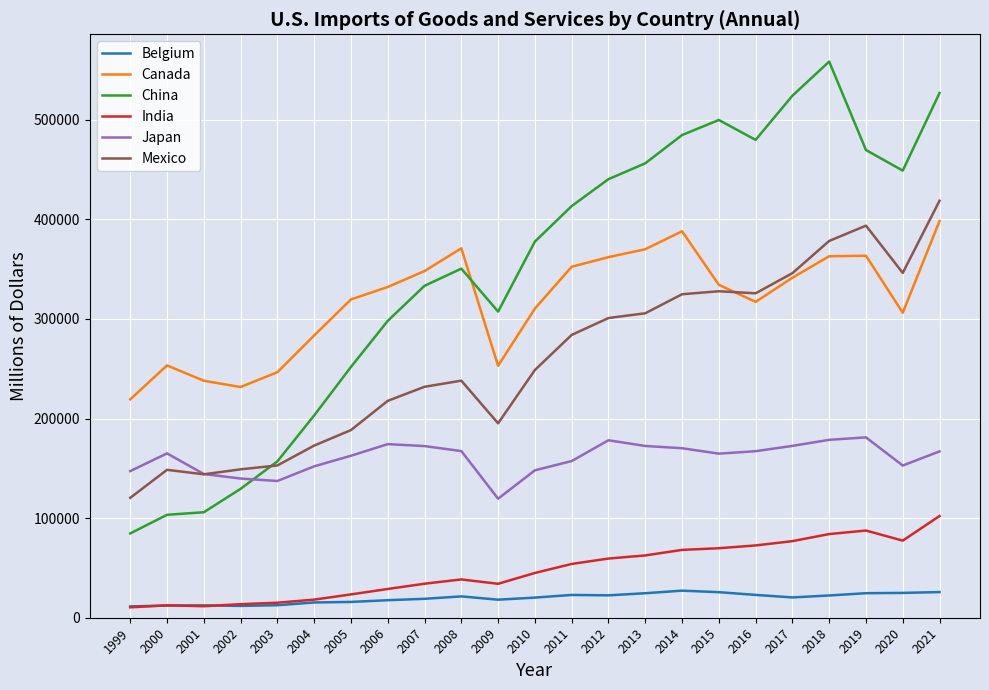

Between 2010 and 2017, which series saw the biggest shift?

China